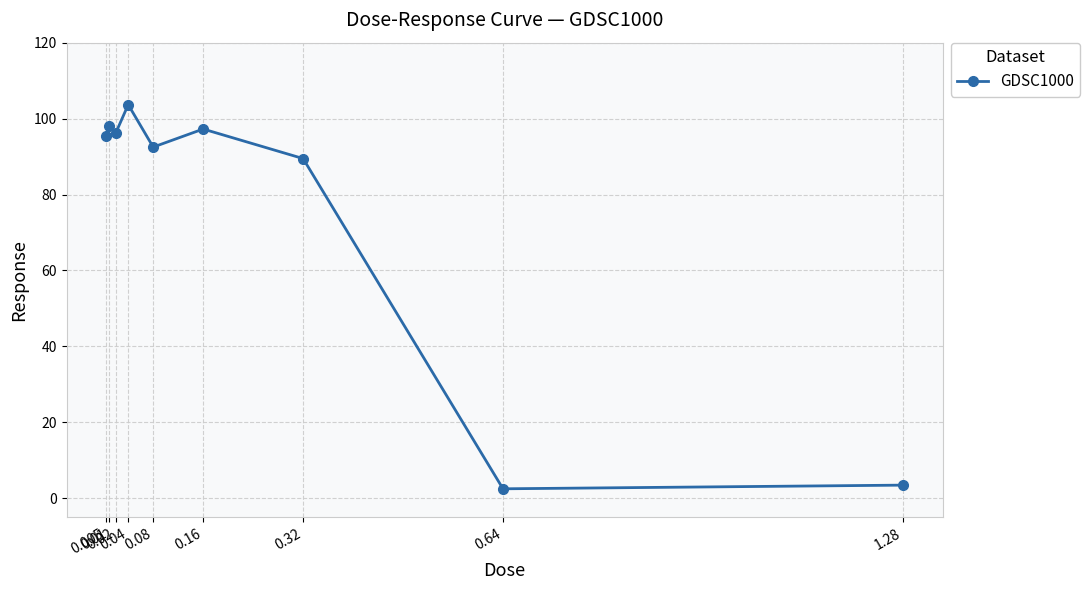

Is it true that the value at 0.02 is 145.3?

False